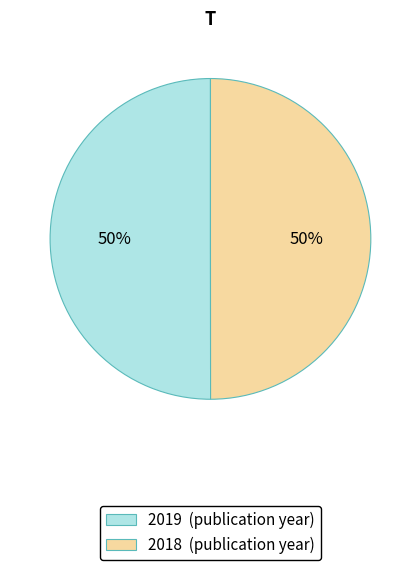

Is the sum of 2018 and 2019 greater than half?

Yes